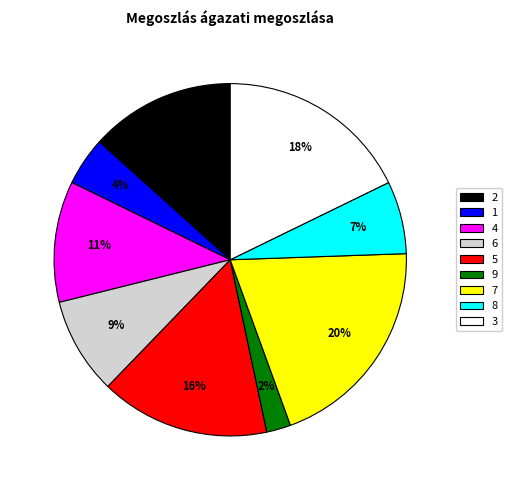

What percentage is the 6 slice, to the nearest percent?

9%